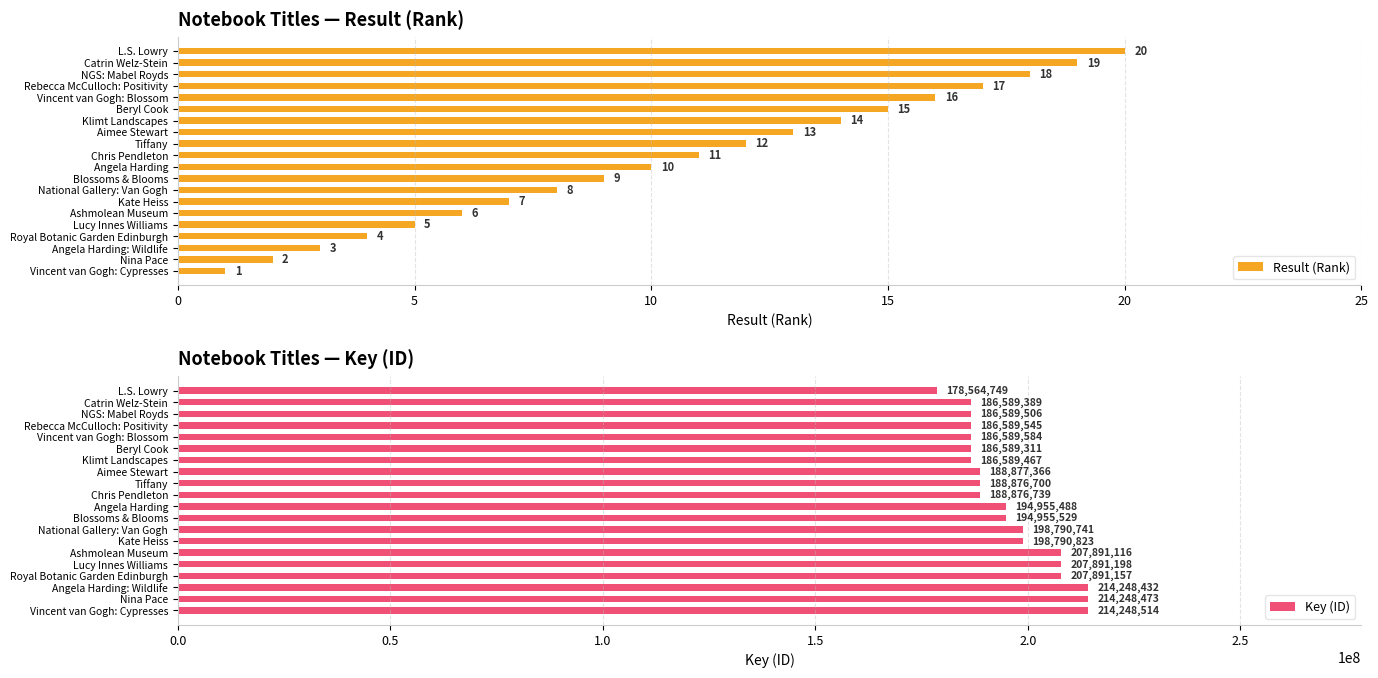

The value of Key (ID) at Catrin Welz-Stein is 125892675. True or false?

False